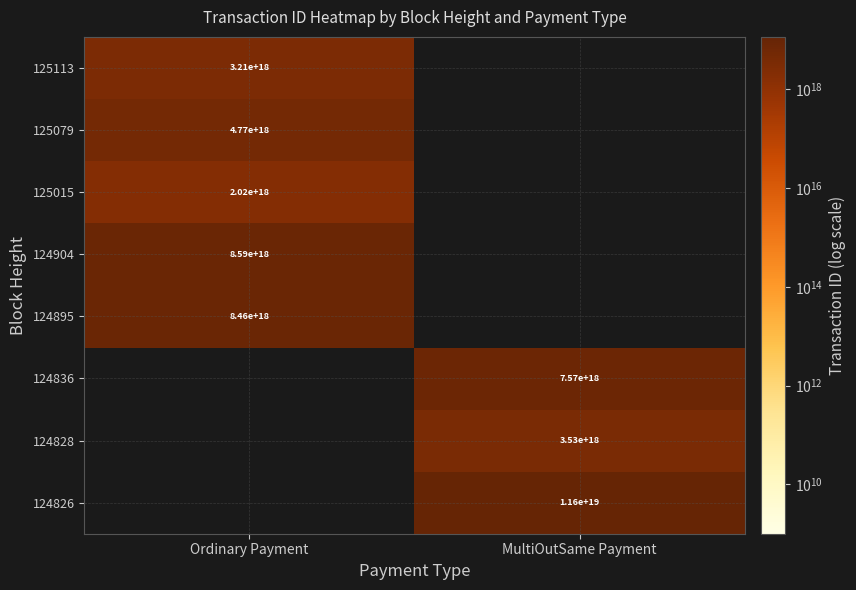

How many categories are shown in the chart?

2